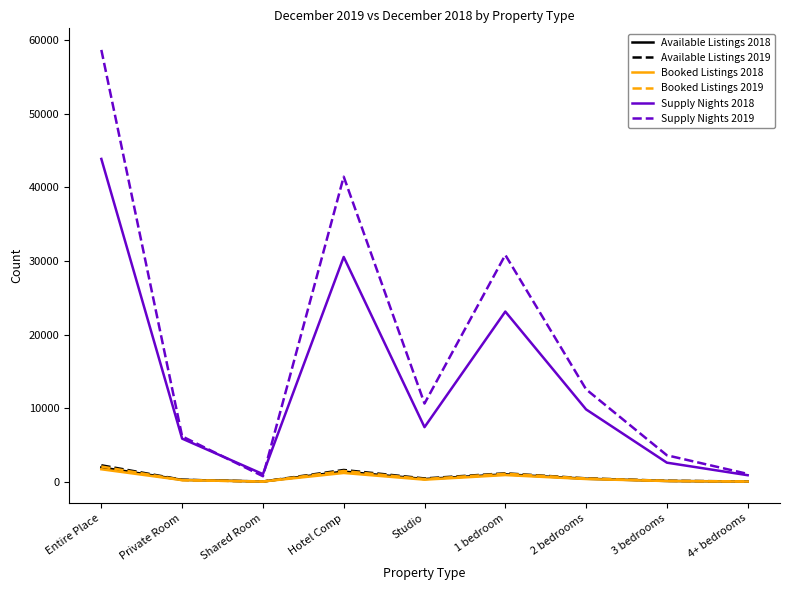

Is it true that Booked Listings 2019 equals 126 at 3 bedrooms?

True